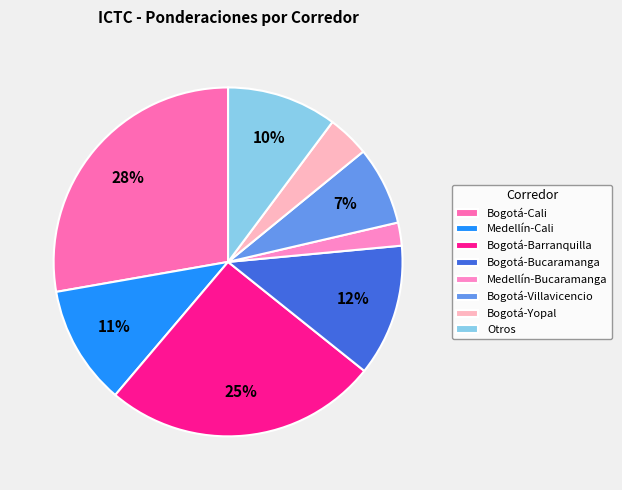

Is there a majority slice in this chart?

No